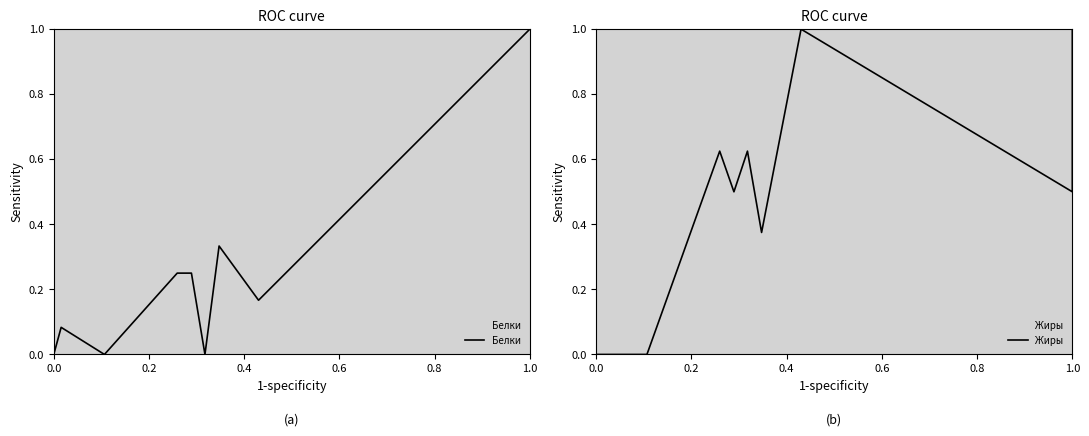

How many lines are shown in the chart?

2